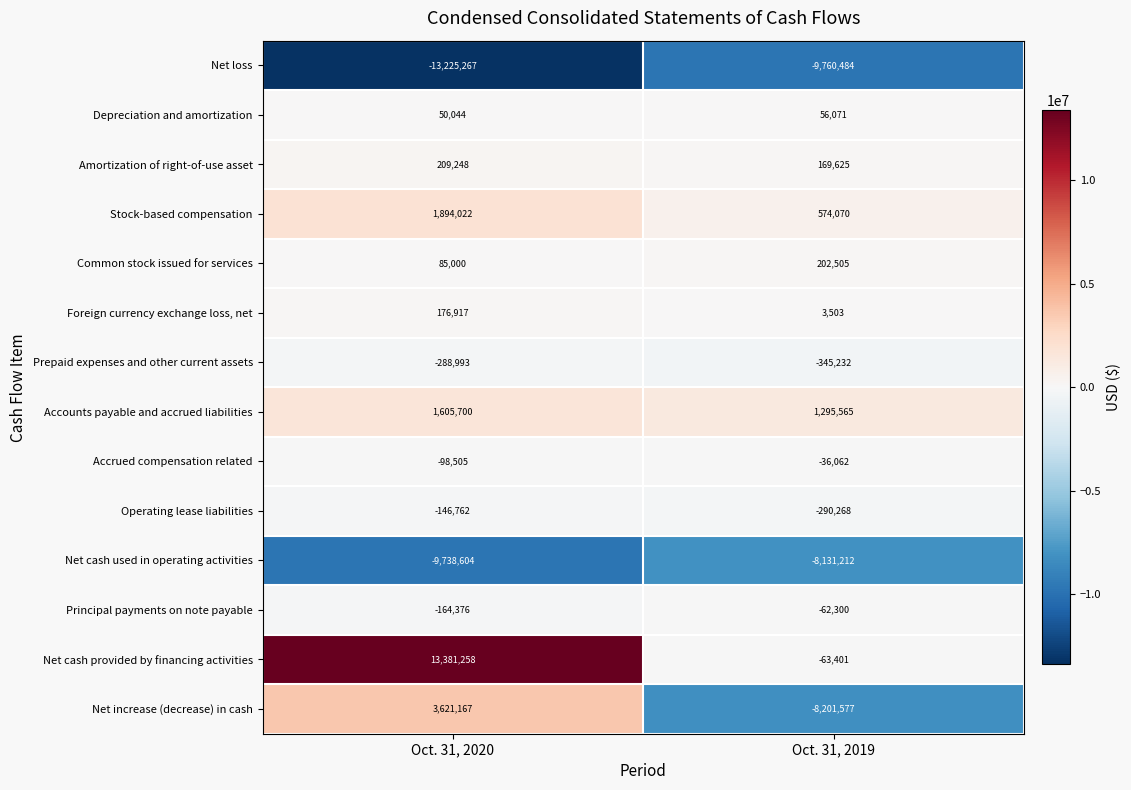

What is the average value of the Foreign currency exchange loss, net series?

90210